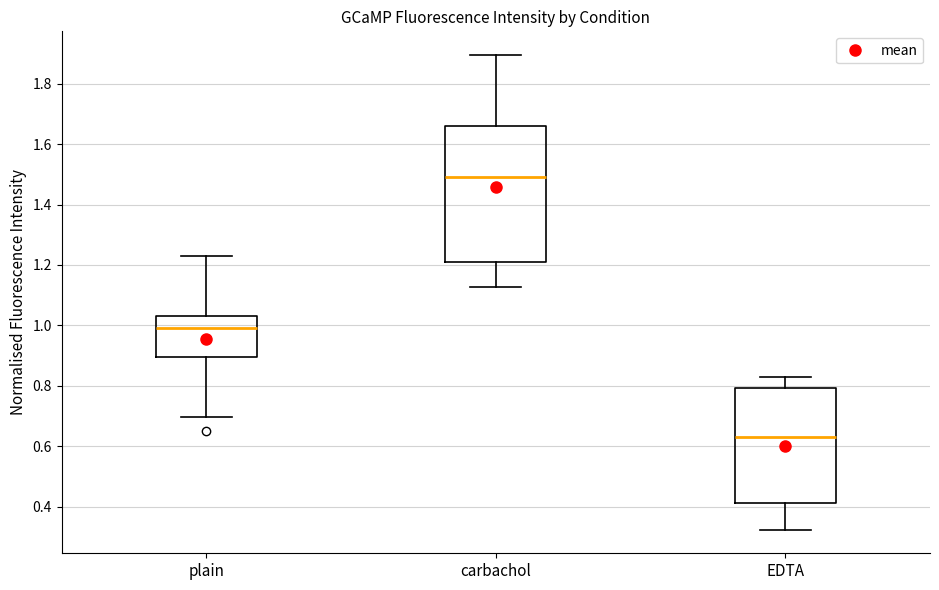

Where is the lower edge of the box for carbachol on the y-axis? The values are not printed on the chart, so give them approximately, as read against the axis.

1.22